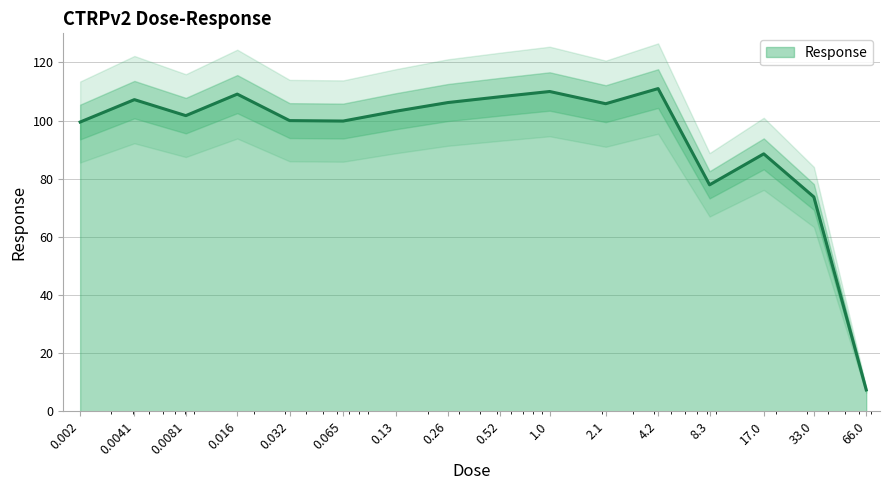

Is it true that the value at 0.065 is 99.8?

True